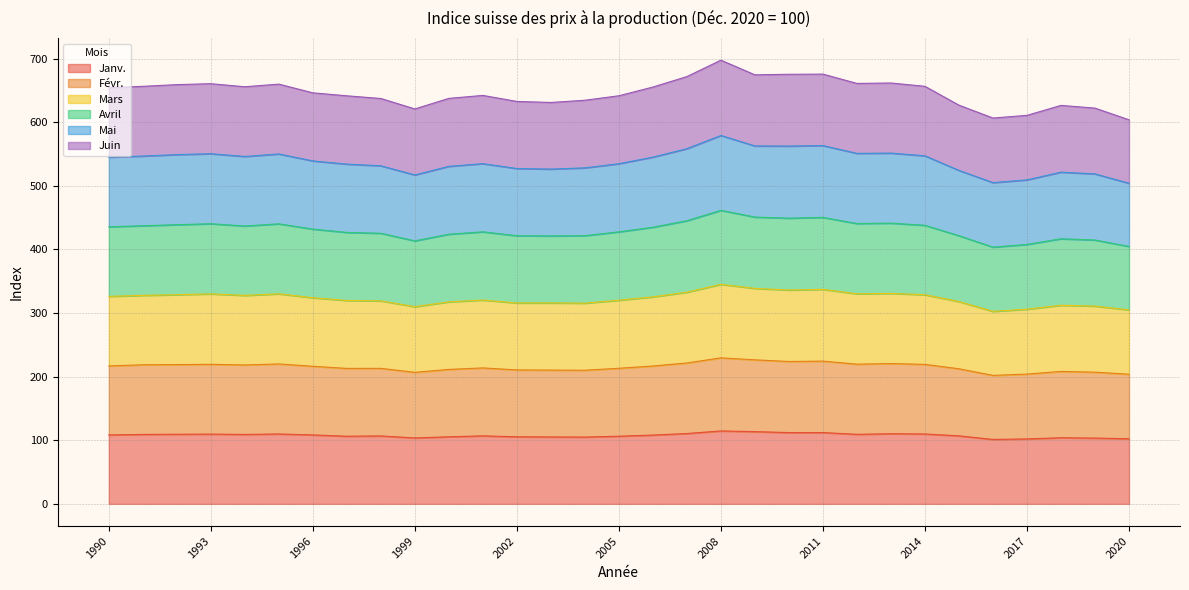

What is the minimum value for Janv.?

101.3